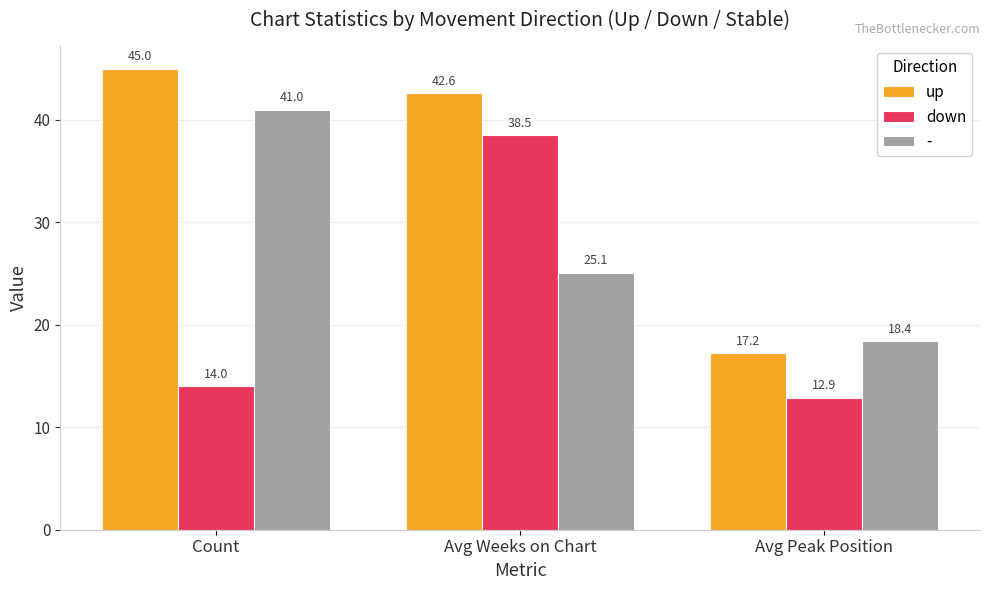

What is the spread (max minus min) of values at Avg Peak Position?

5.5